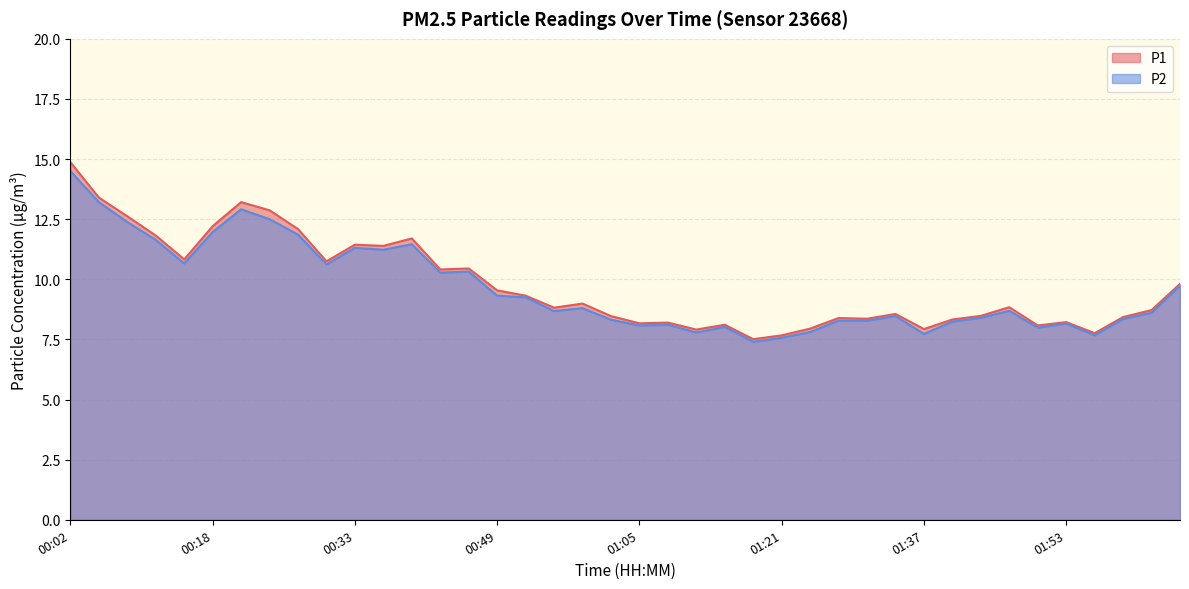

How many lines are shown in the chart?

2